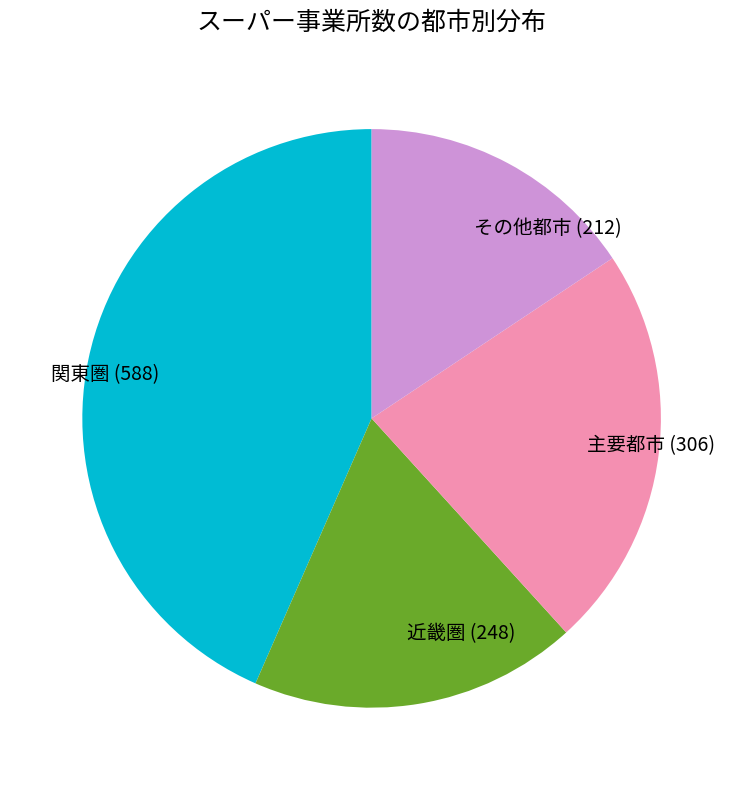

The 近畿圏 (248) slice represents 32% of the pie. True or false?

False